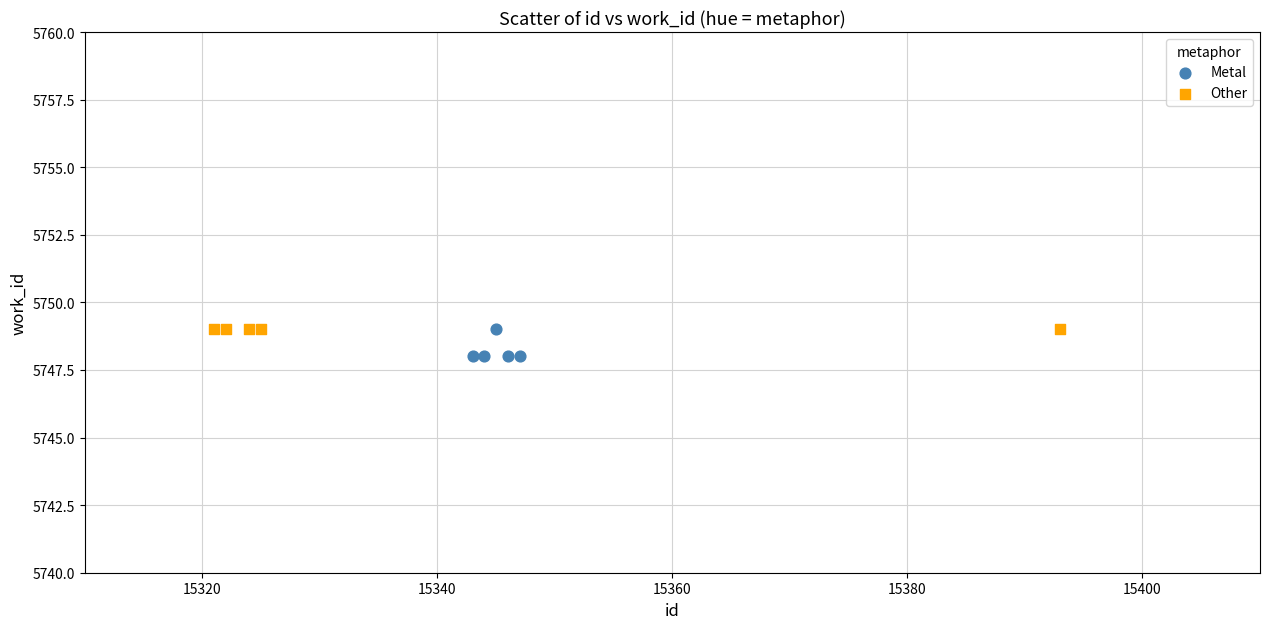

Which series reaches the minimum Y coordinate?

Metal